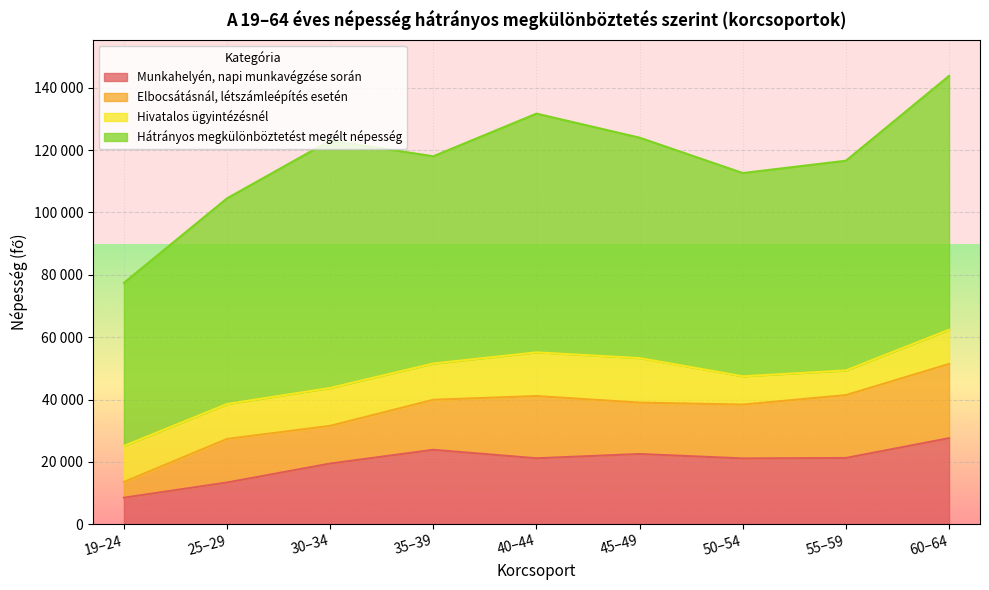

Where is the first local minimum for Elbocsátásnál, létszámleépítés esetén?

30–34